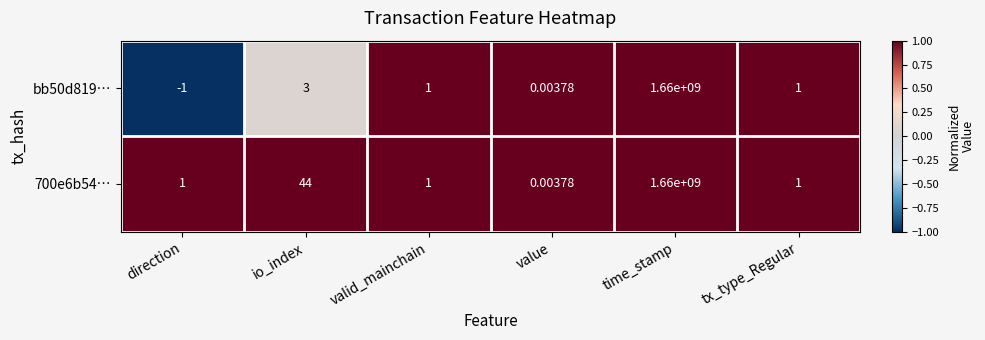

At which label is 700e6b54… closest to 830000000?

io_index